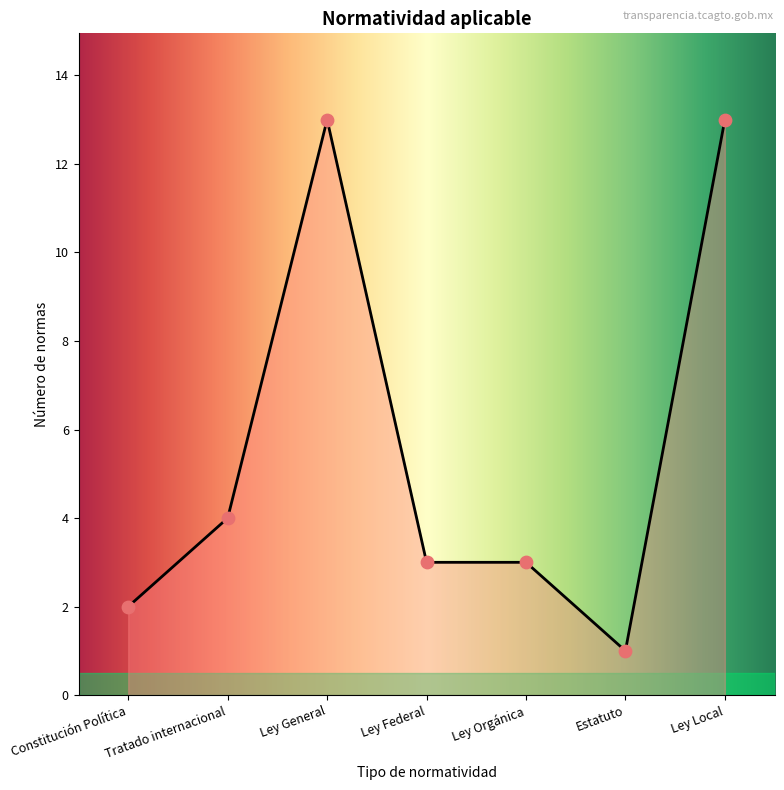

What is the ratio of the value at Constitución Política to the value at Ley General?

0.2